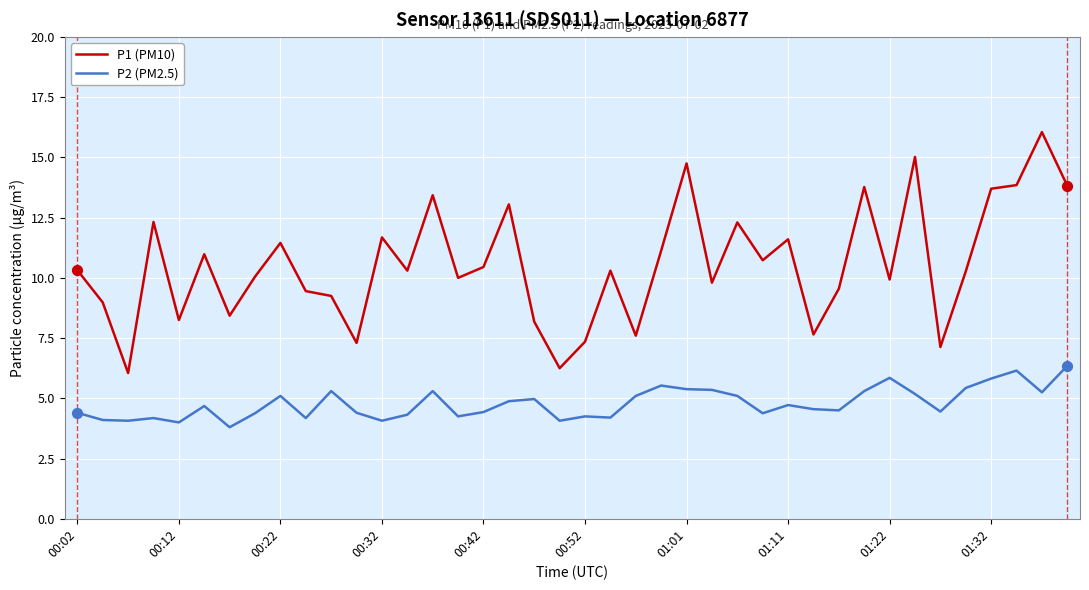

Which series has the largest total across all categories?

P1 (PM10)